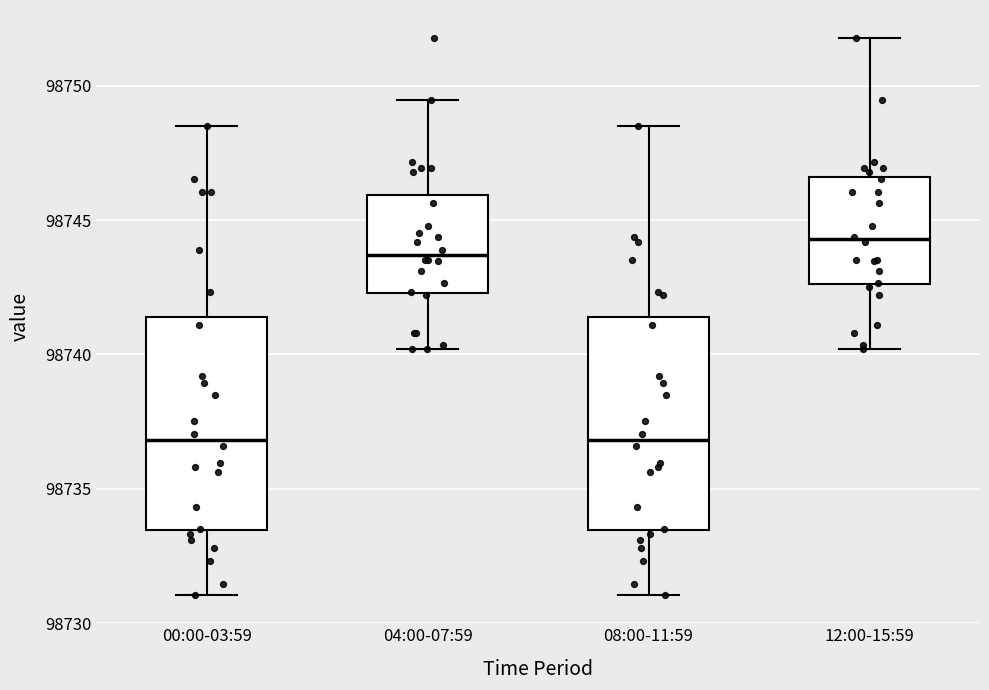

Reading left to right, read every box against the y-axis: the position of its median line, the range the box covers, and the ends of its whiskers. The values are not printed on the chart, so give them approximately, as read against the axis.

00:00-03:59: median 98737.0, box 98733.5 to 98741.5, whiskers 98731.0 to 98748.5
04:00-07:59: median 98743.5, box 98742.5 to 98746.0, whiskers 98740.0 to 98749.5
08:00-11:59: median 98737.0, box 98733.5 to 98741.5, whiskers 98731.0 to 98748.5
12:00-15:59: median 98744.5, box 98742.5 to 98746.5, whiskers 98740.0 to 98752.0